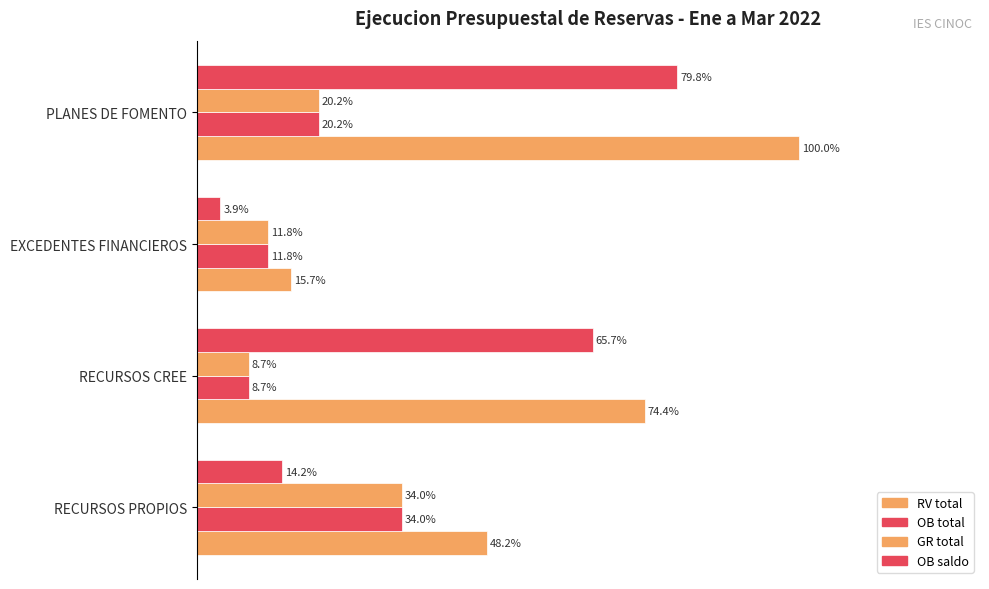

What is the difference between the maximum and second lowest values in the GR total series?

22.2